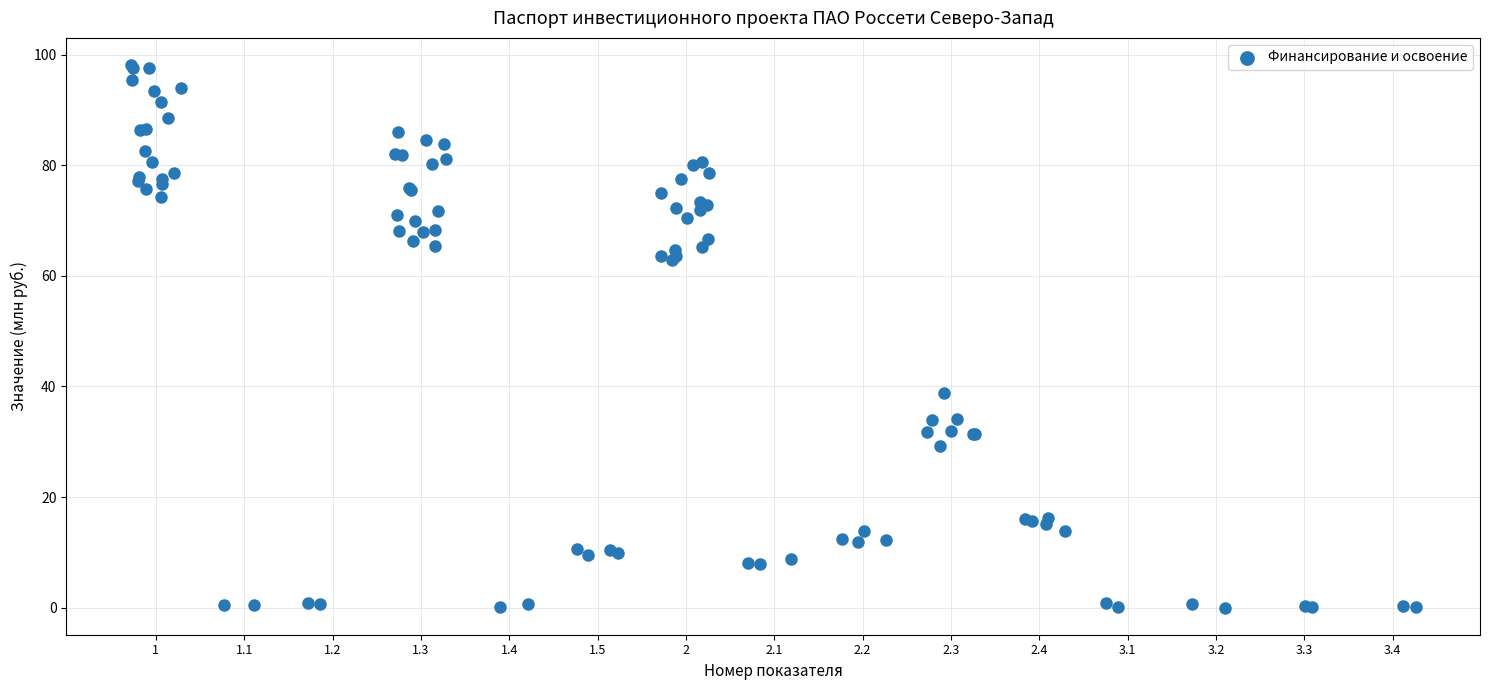

What Y value in the scatter plot is closest to 49?

38.8